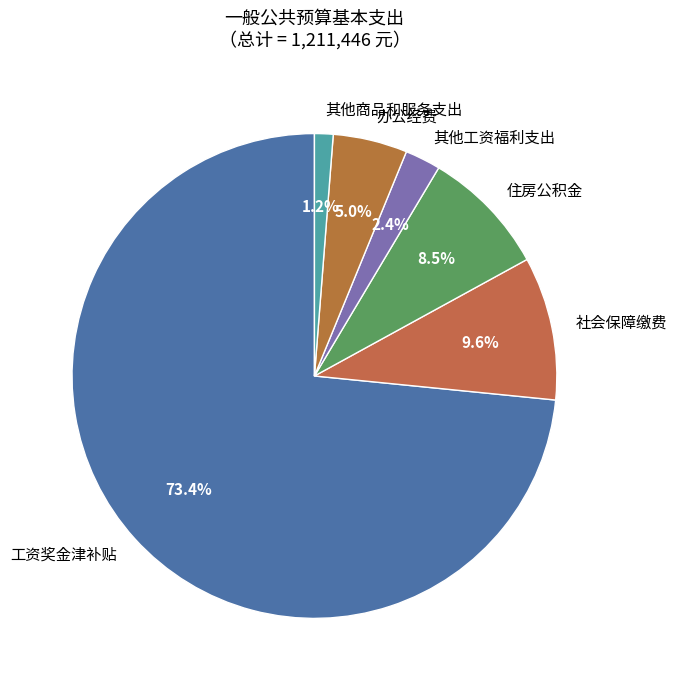

Which slice is the largest?

工资奖金津补贴